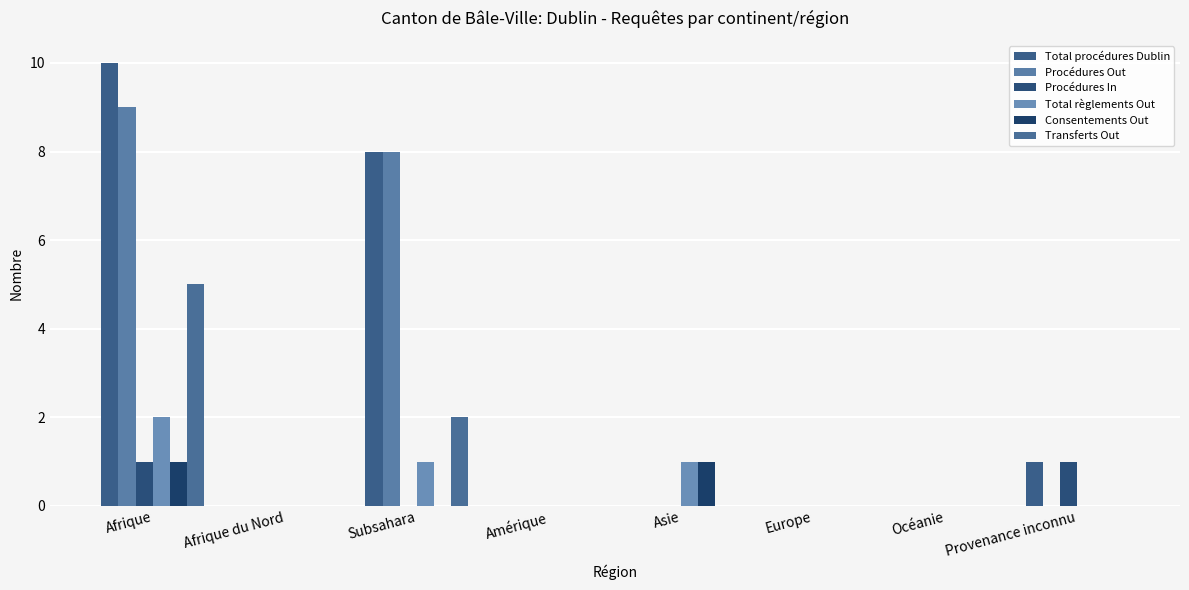

True or false: Procédures Out has a value of -6 at Afrique du Nord.

False